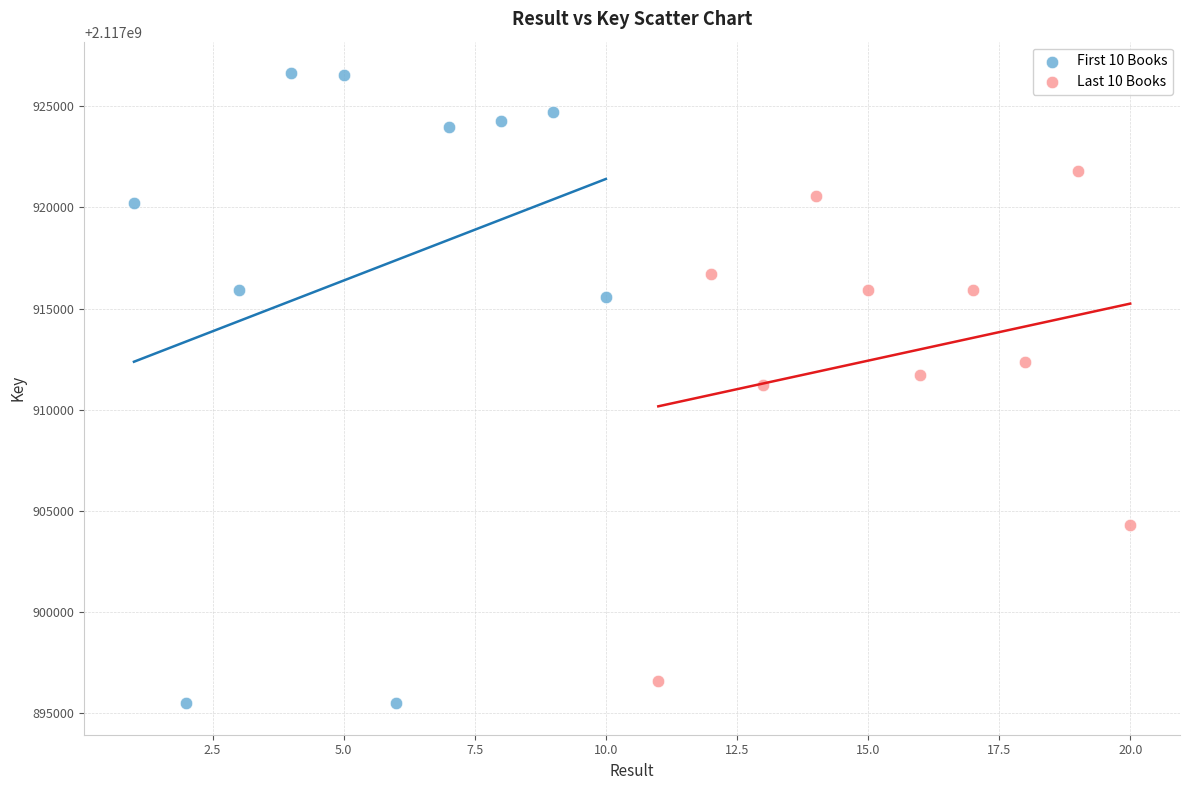

Which series has the widest spread of Y values?

First 10 Books